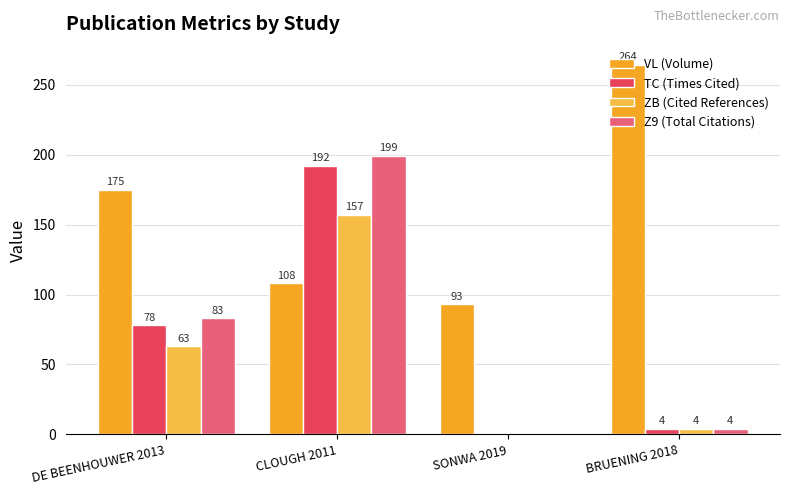

How many series are shown in this chart?

4